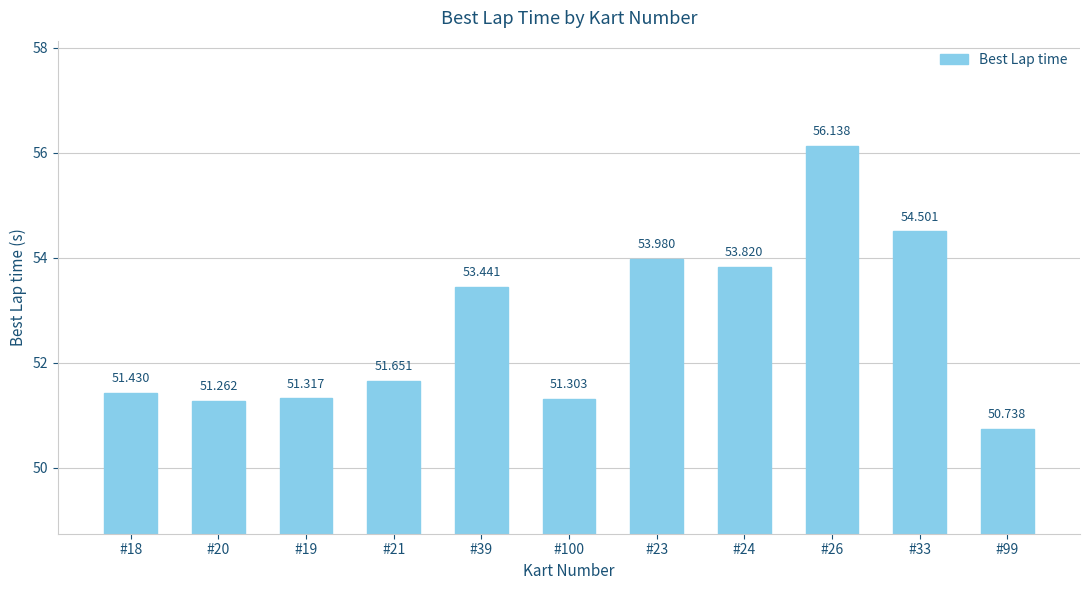

Which has a higher value, #18 or #39?

#39